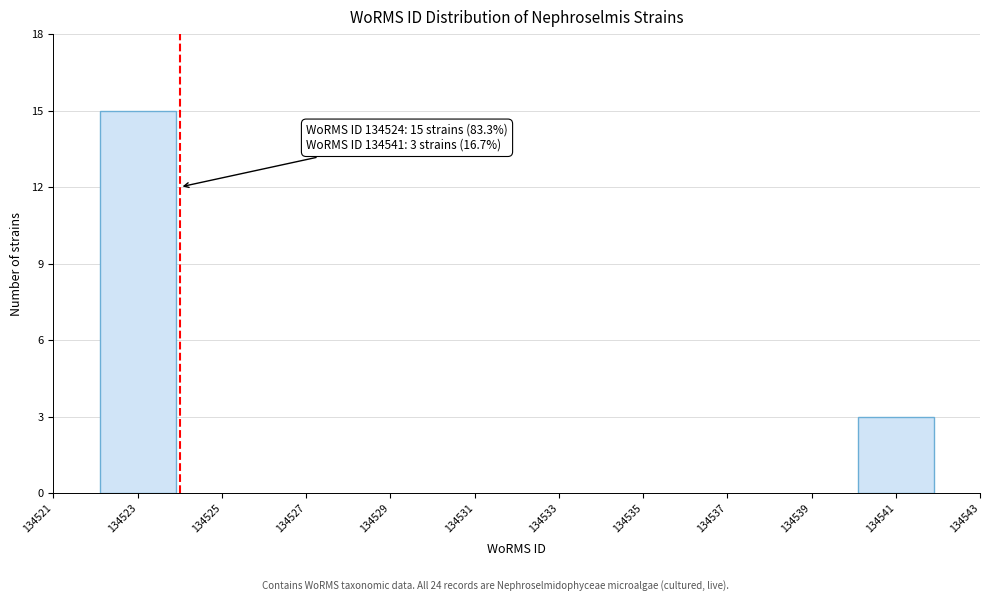

Reading left to right, list all the values displayed in this chart.

15	3